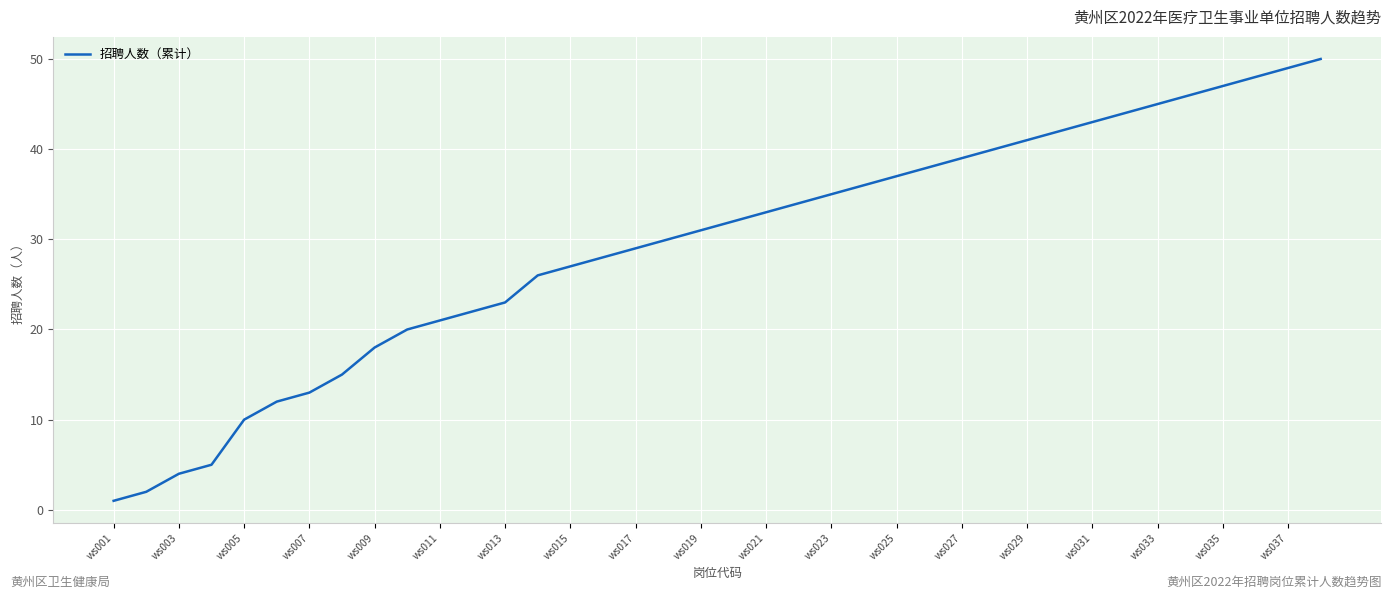

What is the sum of all values?

1116